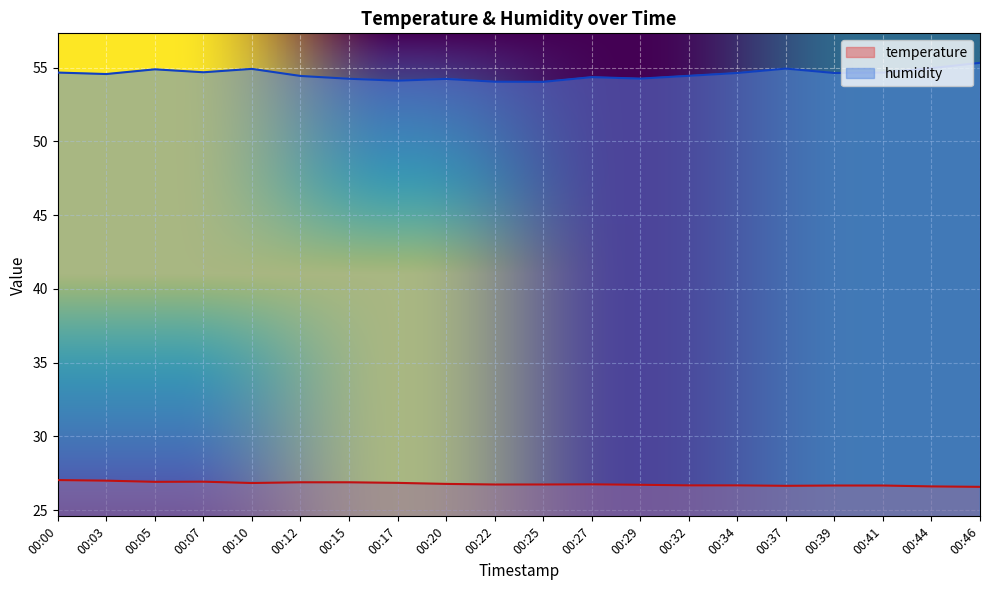

Where is the first local maximum for humidity?

00:05